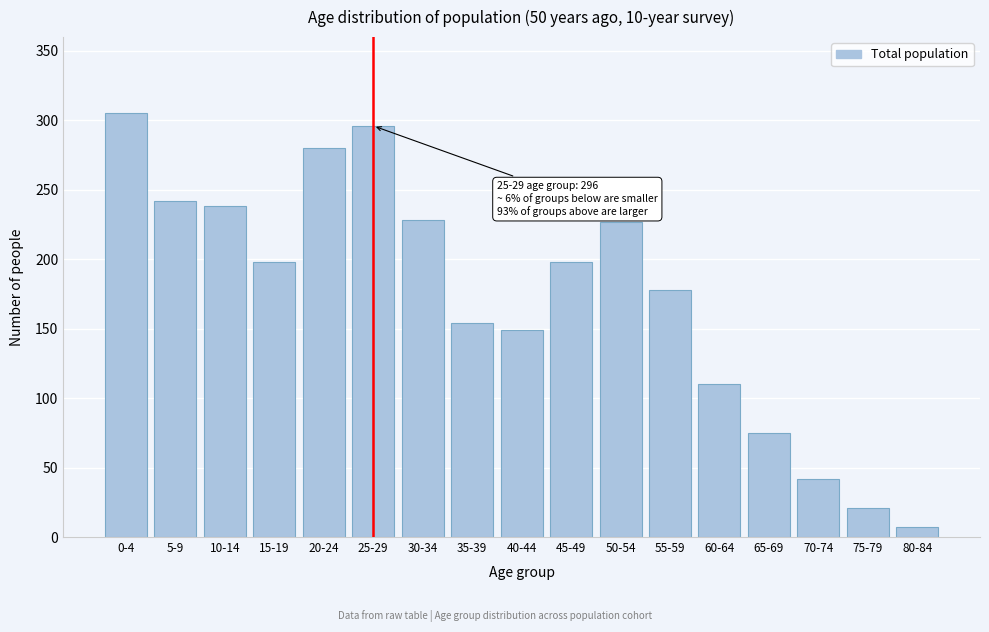

Which label corresponds to the smallest value in the chart?

80-84